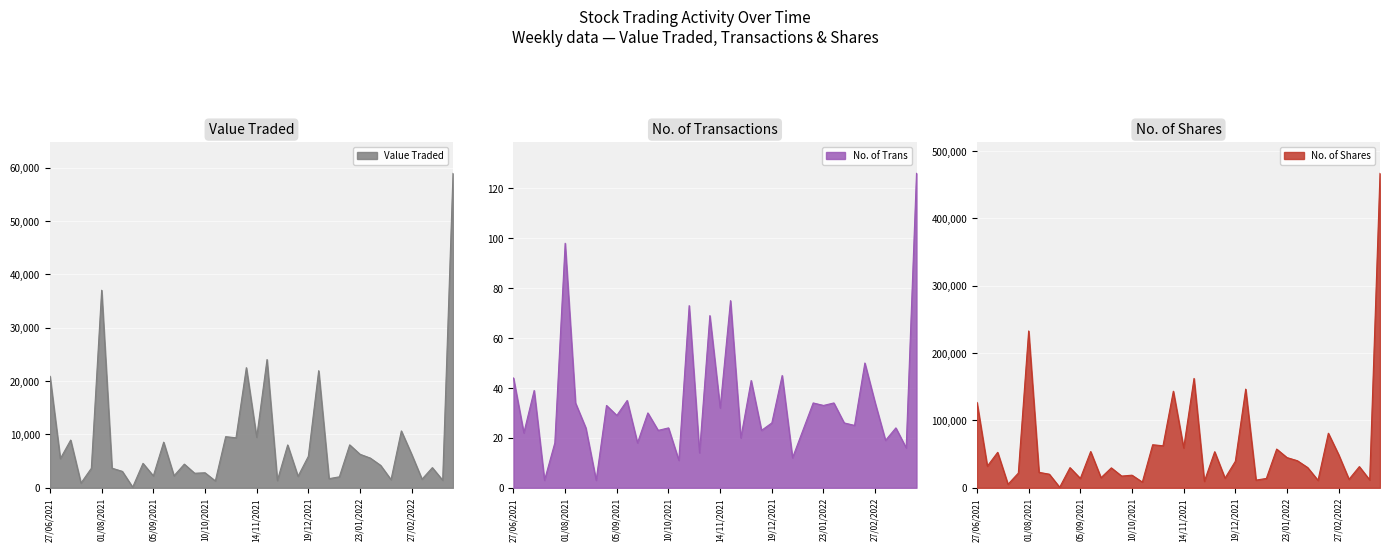

In No. of Trans, how many points are lower than both neighbors (excluding endpoints)?

16